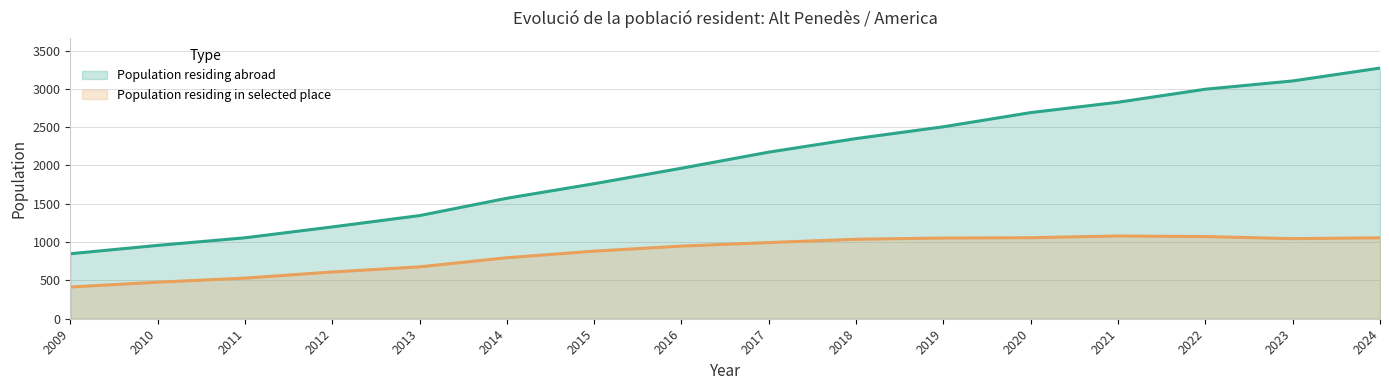

How many interior local valleys does the Population residing in selected place series have?

1